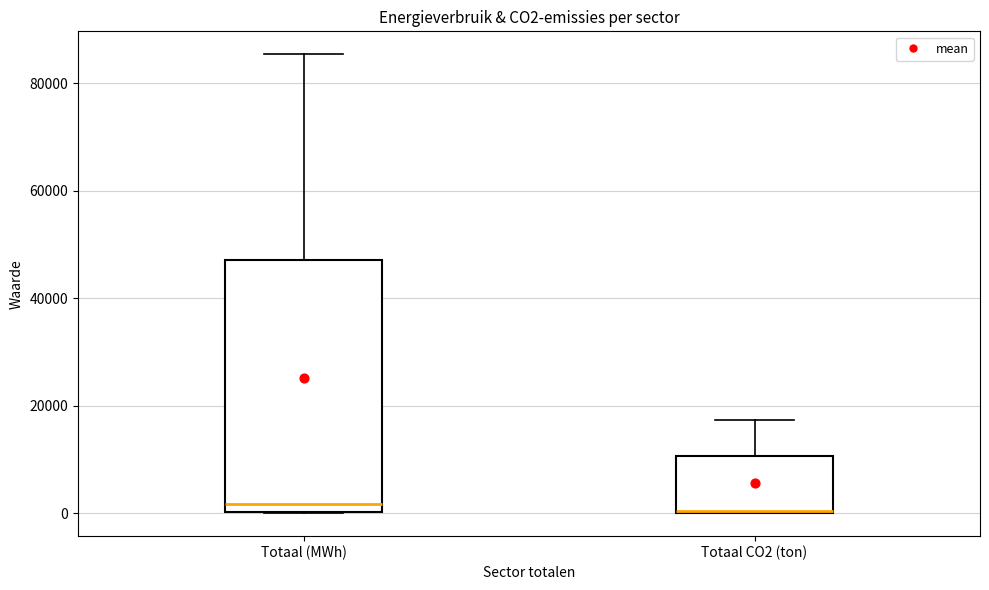

Reading left to right, read every box against the y-axis: the position of its median line, the range the box covers, and the ends of its whiskers. The values are not printed on the chart, so give them approximately, as read against the axis.

Totaal (MWh): median 2000, box 0 to 48000, whiskers 0 to 86000
Totaal CO2 (ton): median 0 (drawn on the box's lower edge), box 0 to 10000, whiskers 0 to 18000